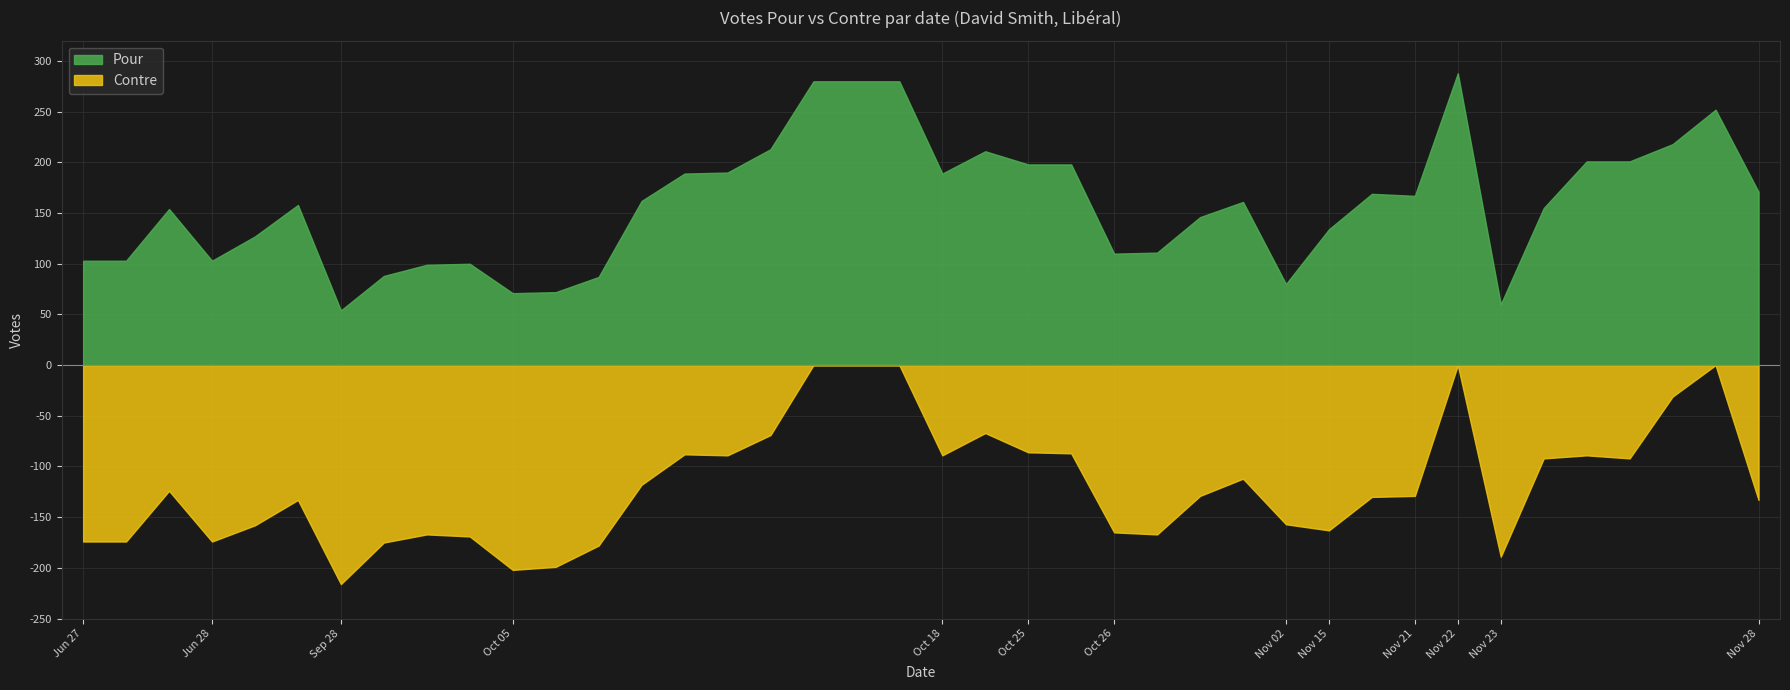

In Contre, how many points are higher than both neighbors (excluding endpoints)?

10